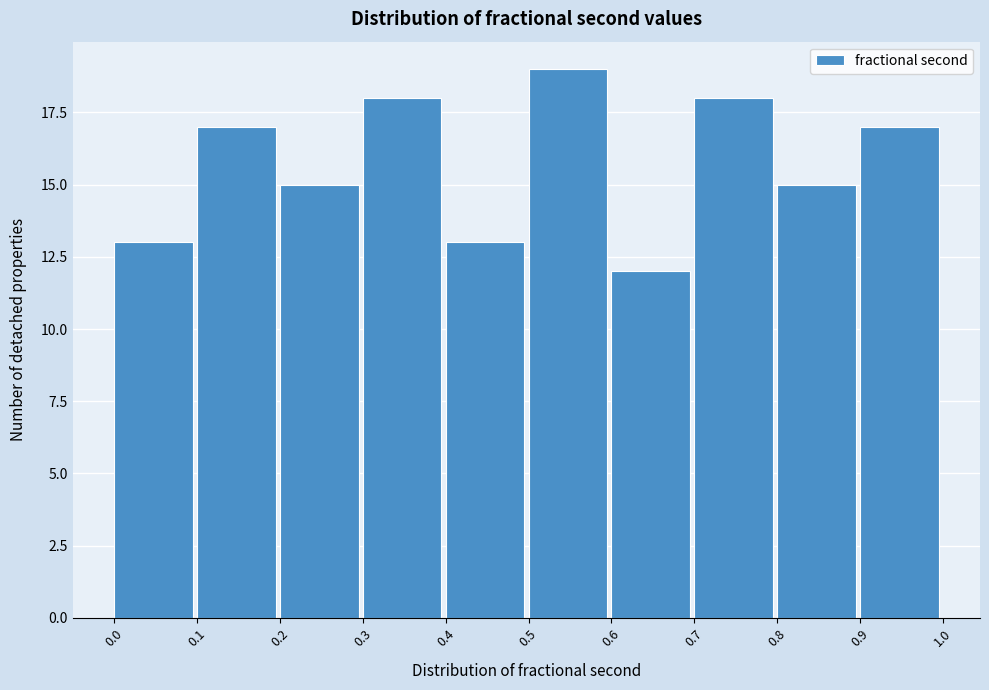

Reading left to right, list every bar in this chart as the range it spans on the x-axis followed by its height. The values are not printed on the chart, so give them approximately, as read against the axis.

0.0 to 0.1: 13
0.1 to 0.2: 17
0.2 to 0.3: 15
0.3 to 0.4: 18
0.4 to 0.5: 13
0.5 to 0.6: 19
0.6 to 0.7: 12
0.7 to 0.8: 18
0.8 to 0.9: 15
0.9 to 1.0: 17